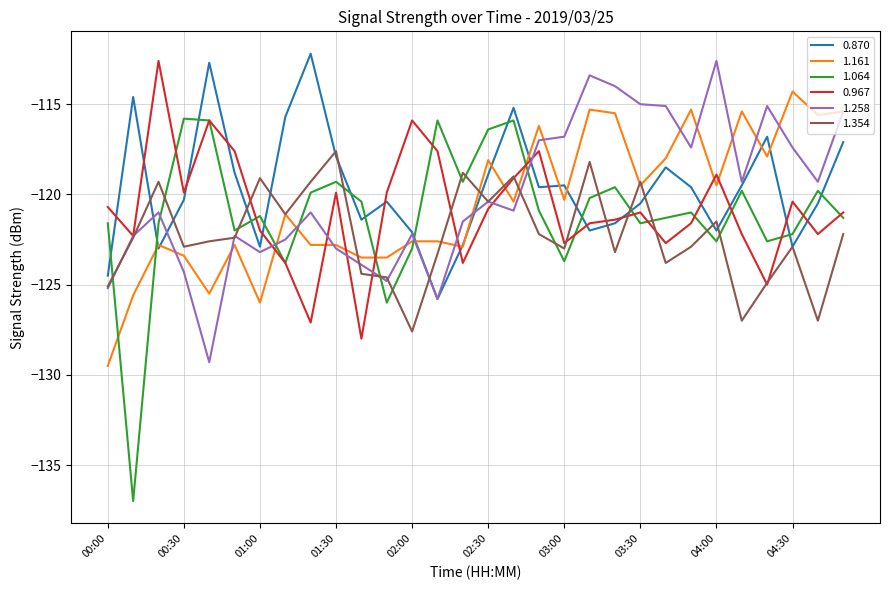

True or false: 1.354 and 0.870 cross at least once.

True